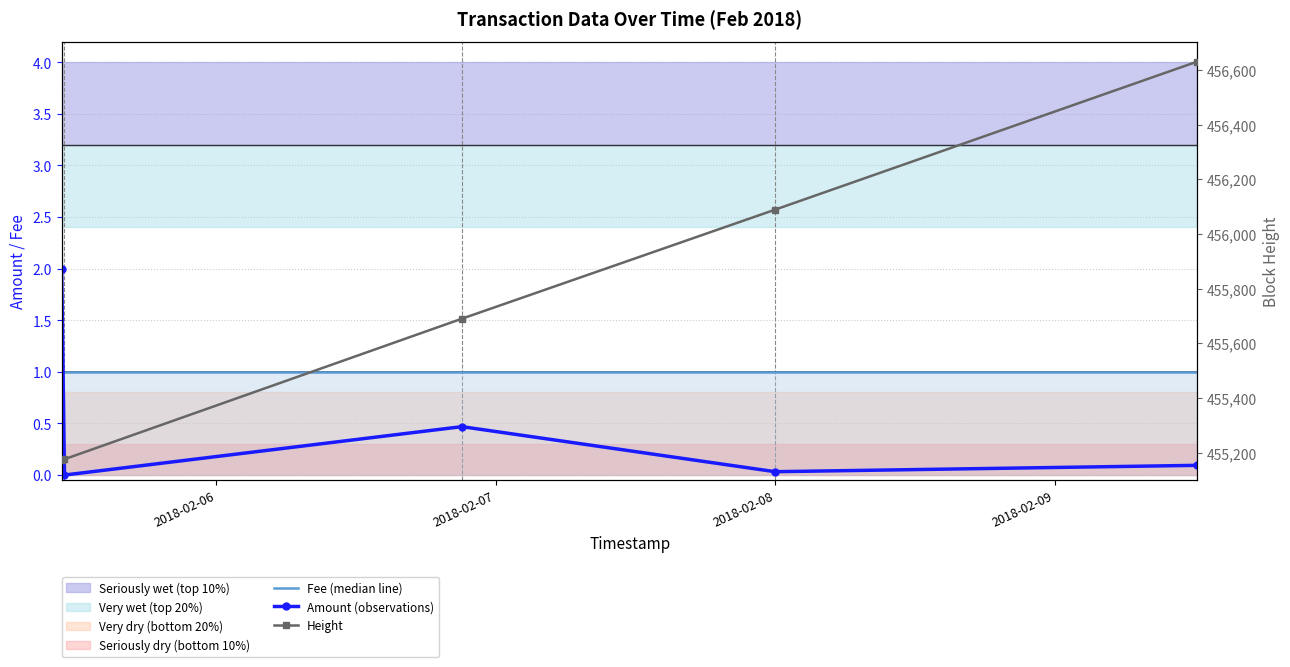

True or false: Height has more than 0 points higher than both neighbors.

False